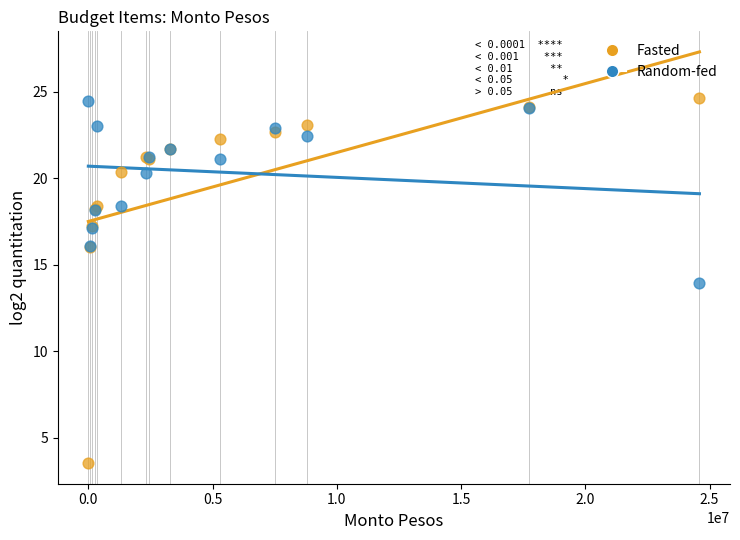

What is the X range (max minus min) for the scatter plot?

24591671.0